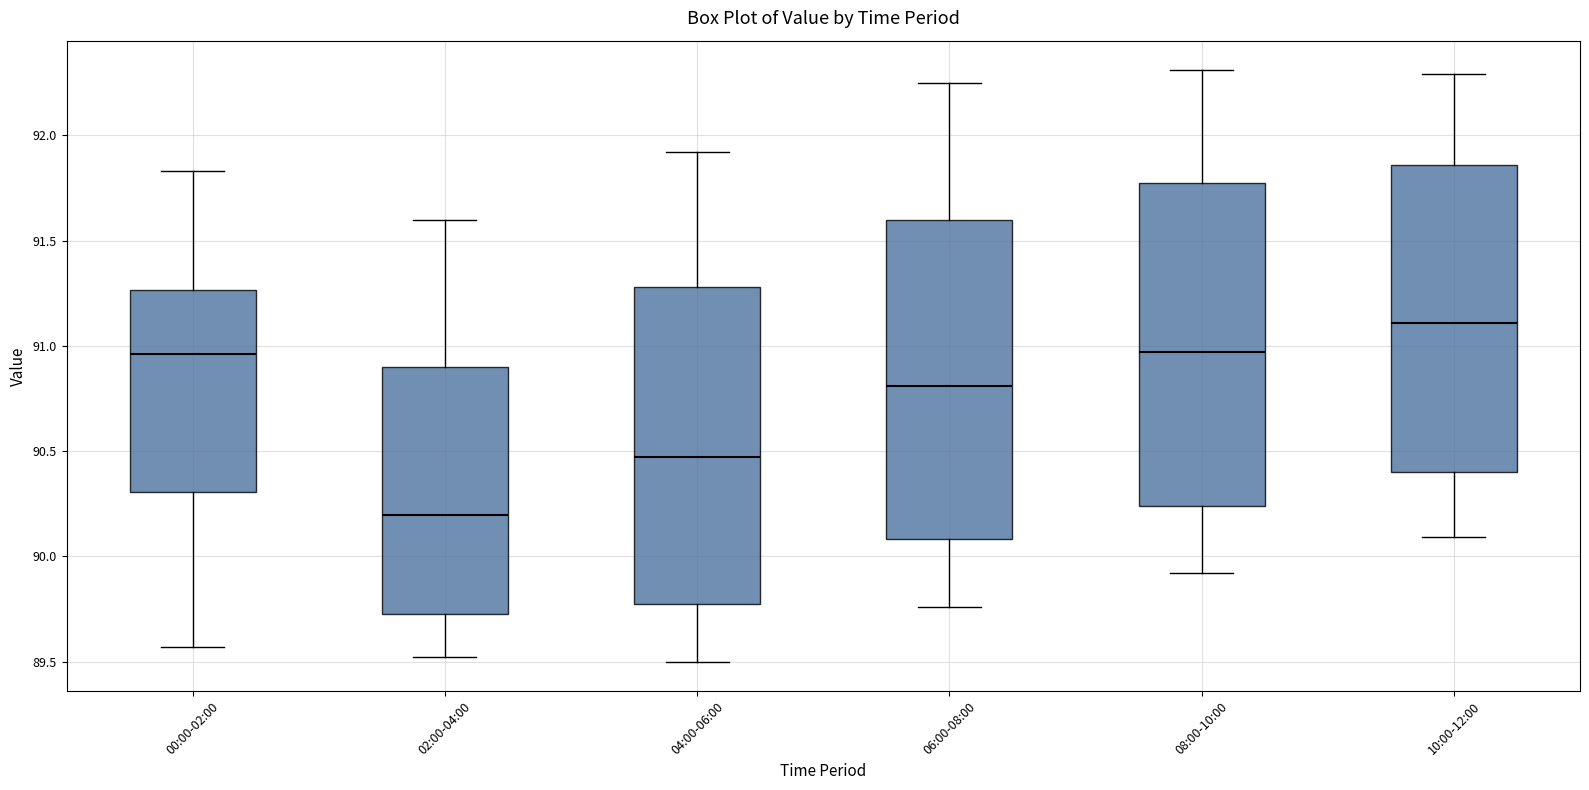

Reading left to right, read every box against the y-axis: the position of its median line, the range the box covers, and the ends of its whiskers. The values are not printed on the chart, so give them approximately, as read against the axis.

00:00-02:00: median 90.95, box 90.30 to 91.25, whiskers 89.55 to 91.85
02:00-04:00: median 90.20, box 89.75 to 90.90, whiskers 89.50 to 91.60
04:00-06:00: median 90.45, box 89.75 to 91.30, whiskers 89.50 to 91.90
06:00-08:00: median 90.80, box 90.10 to 91.60, whiskers 89.75 to 92.25
08:00-10:00: median 90.95, box 90.25 to 91.80, whiskers 89.90 to 92.30
10:00-12:00: median 91.10, box 90.40 to 91.85, whiskers 90.10 to 92.30